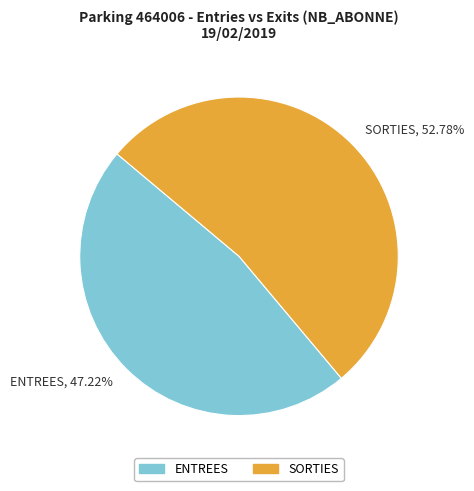

Approximately how many times larger is the value at SORTIES compared to ENTREES?

1.1